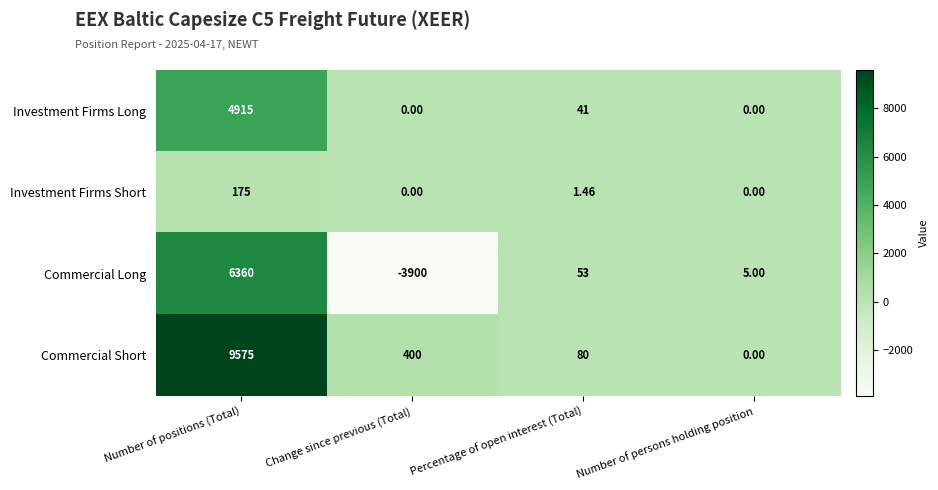

Rank the series by their maximum value, from lowest to highest.

Investment Firms Short, Investment Firms Long, Commercial Long, Commercial Short